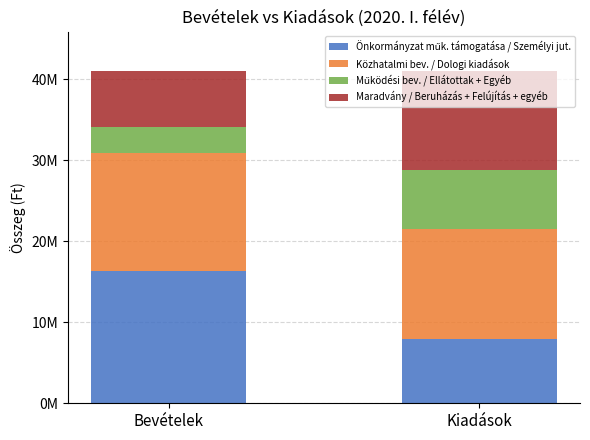

Are the bars horizontal?

No